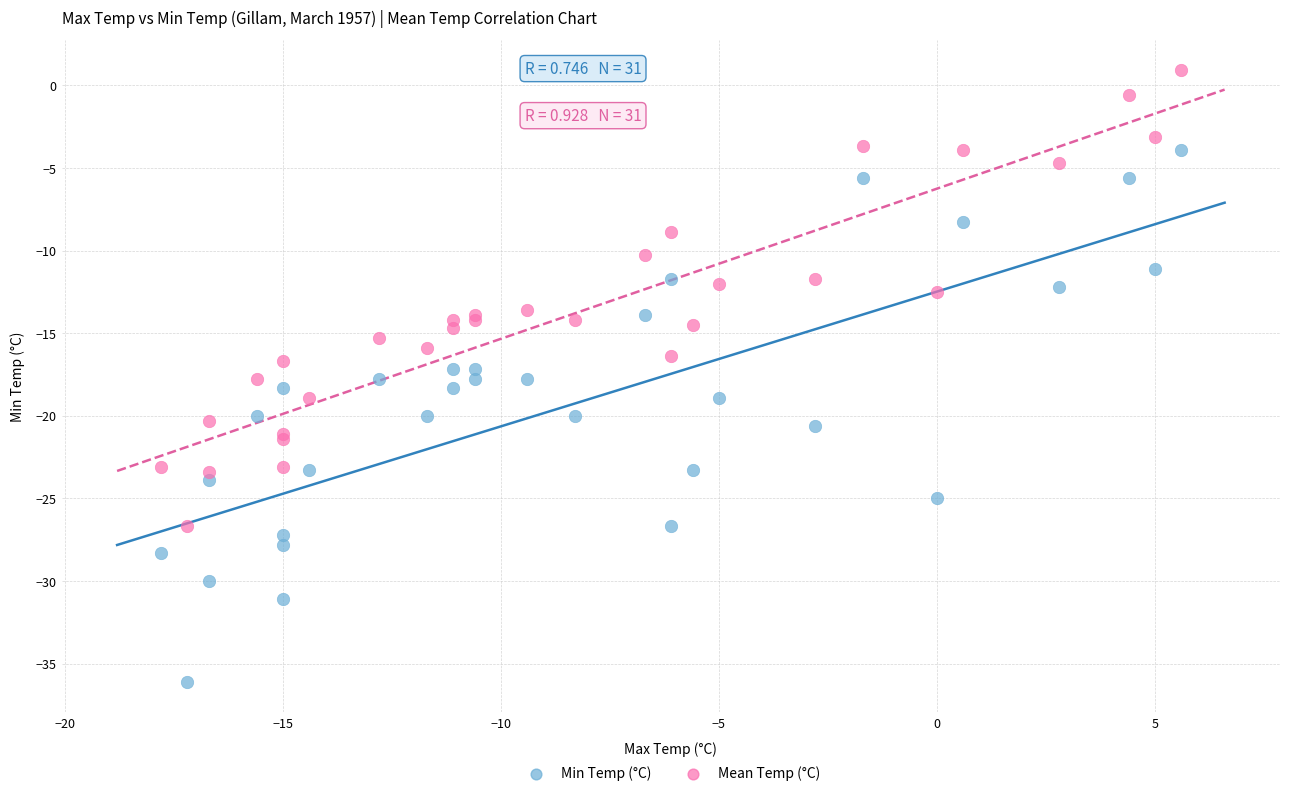

Which series reaches the minimum Y coordinate?

Min Temp (°C)